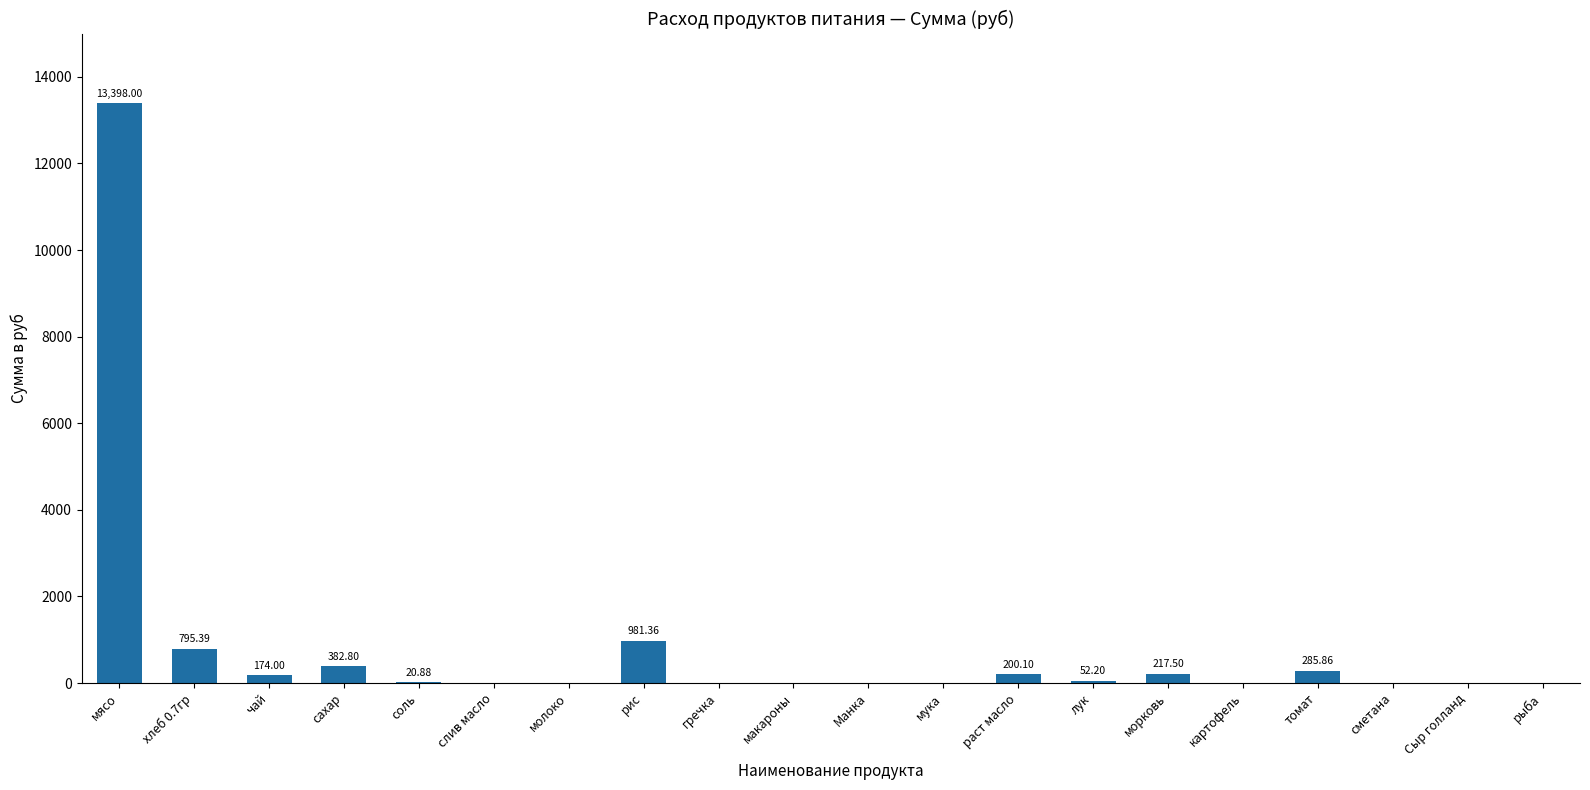

Which category has the highest value across all series?

мясо